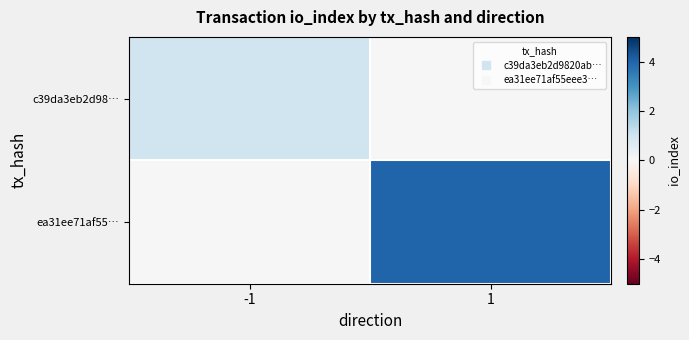

Reading left to right, what are all the values shown in this chart?

c39da3eb2d98…: -1=1	1=0
ea31ee71af55…: -1=0	1=4